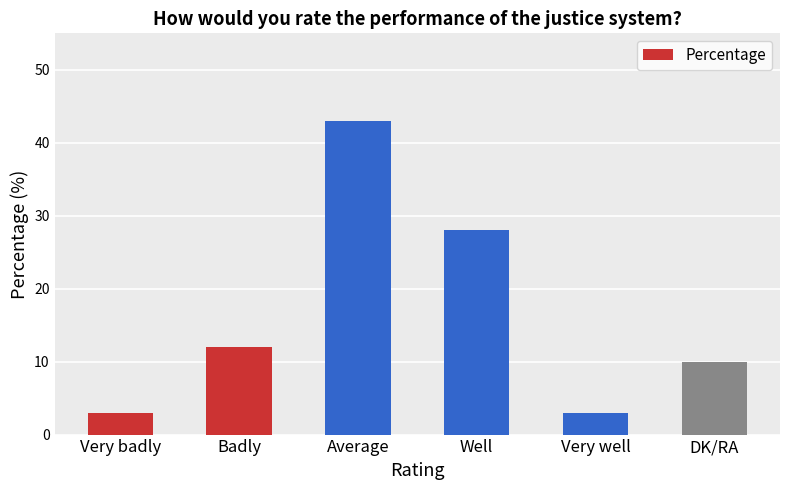

What is the smallest value displayed?

3